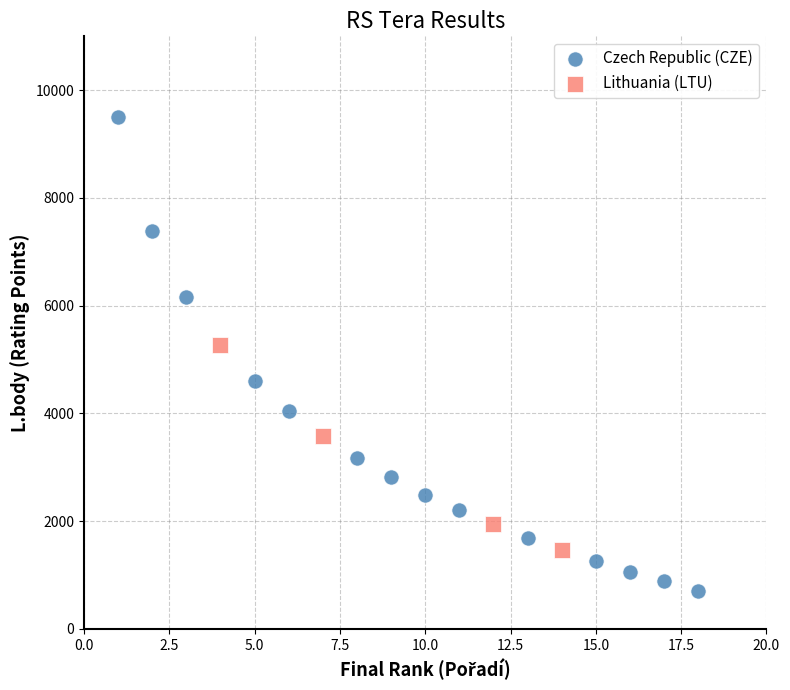

Which series contains the highest Y value?

Czech Republic (CZE)